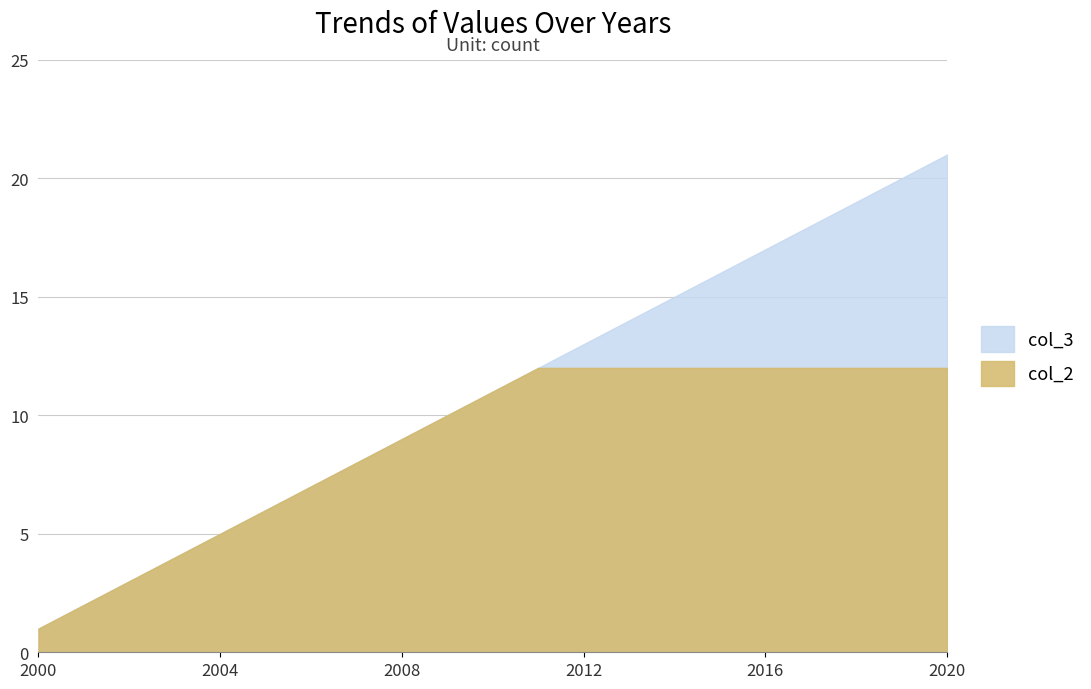

Where does the col_3 series first go above 11?

2011